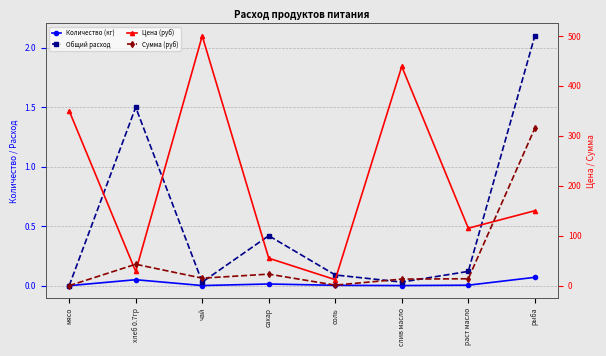

Which series has the largest total across all categories?

Цена (руб)